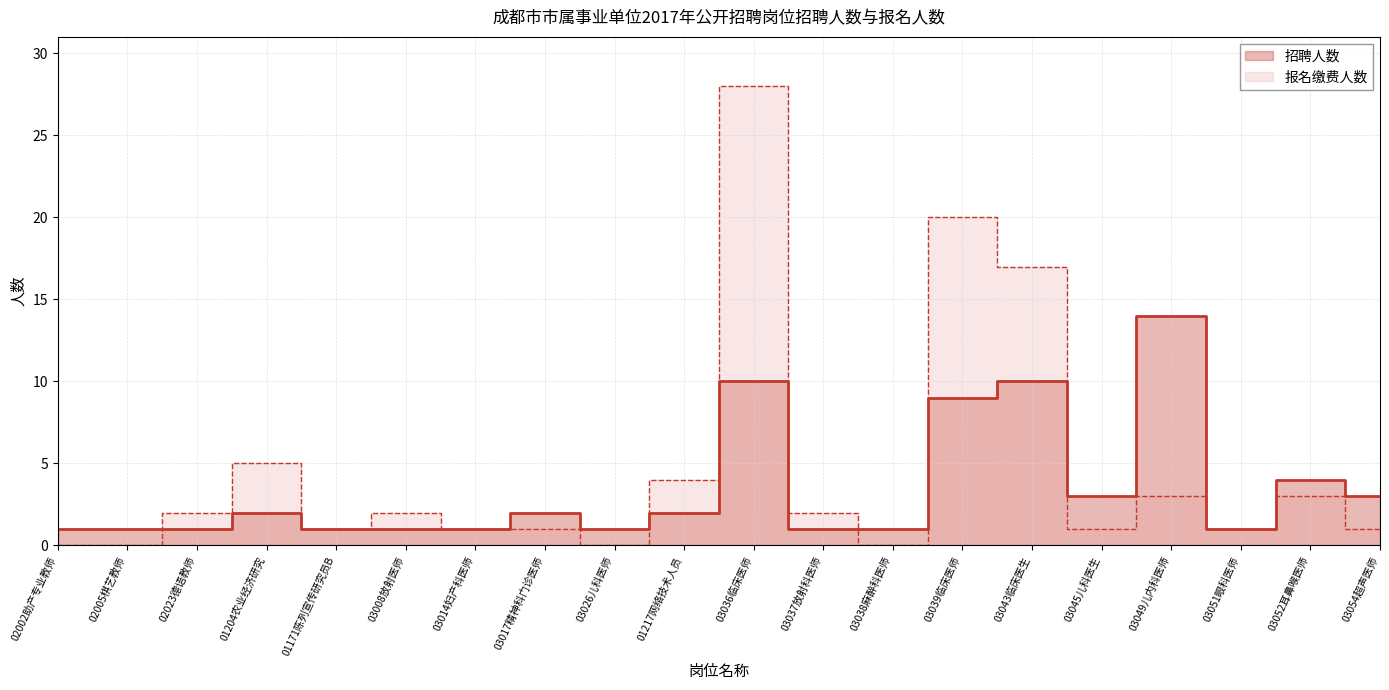

How many lines are shown in the chart?

2